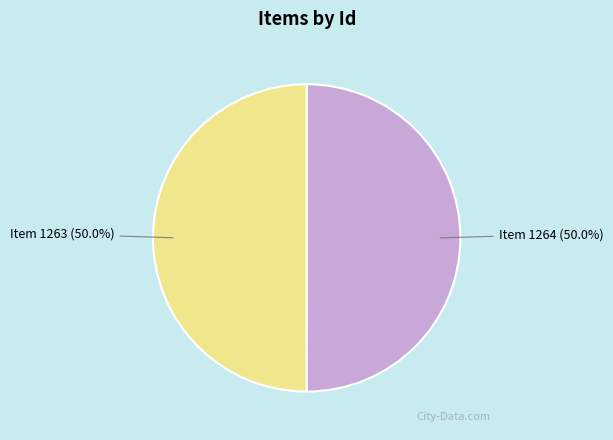

The Item 1264 slice represents 57% of the pie. True or false?

False